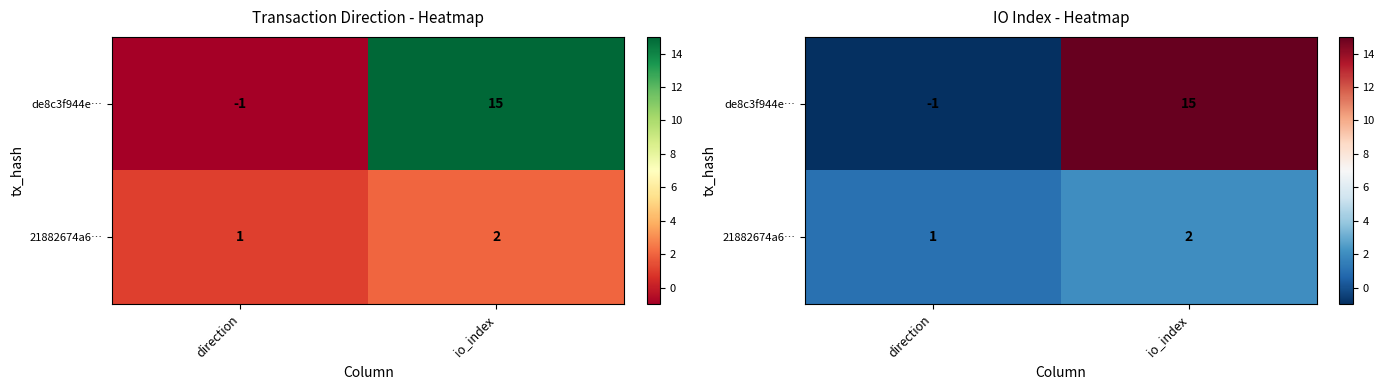

Rank the series at direction from lowest to highest value.

de8c3f944e…, 21882674a6…